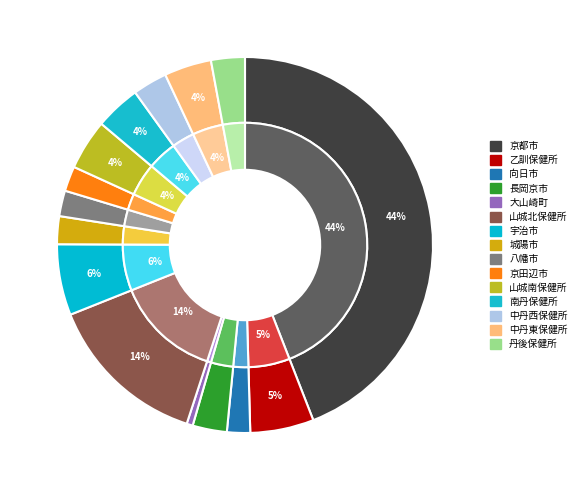

Do 山城北保健所 and 山城南保健所 together represent more than half of the pie?

No